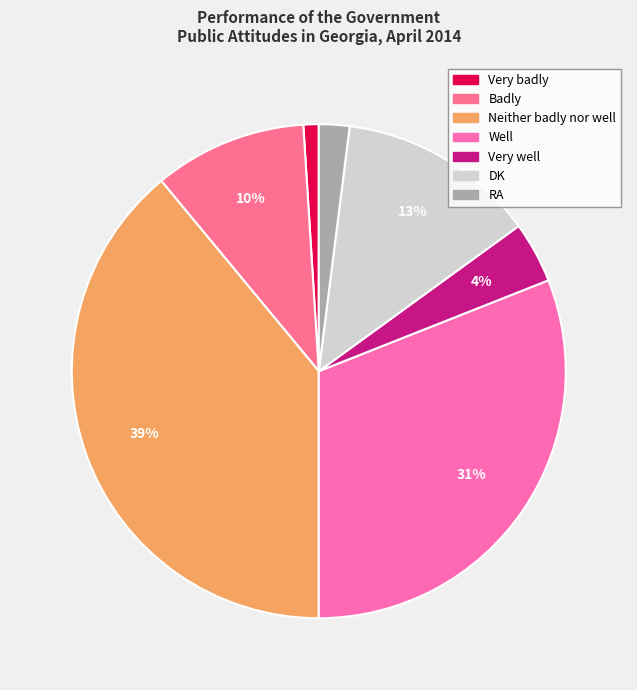

To the nearest percent, what is the average slice percentage?

14%